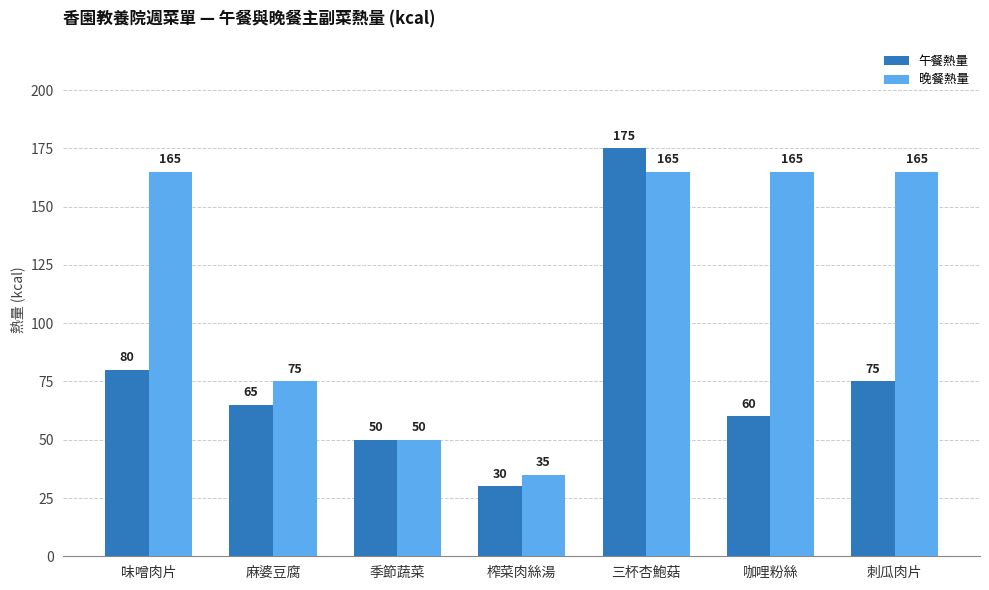

At which category is the sum across all series the highest?

三杯杏鮑菇